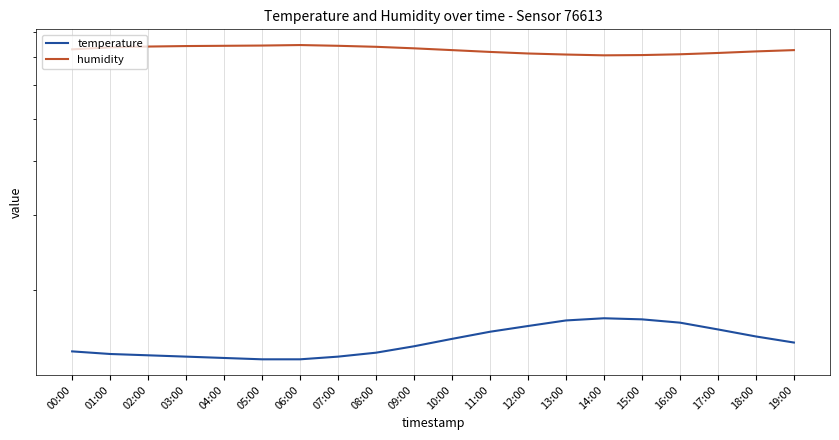

List the series in order of their peak value, highest first.

humidity, temperature